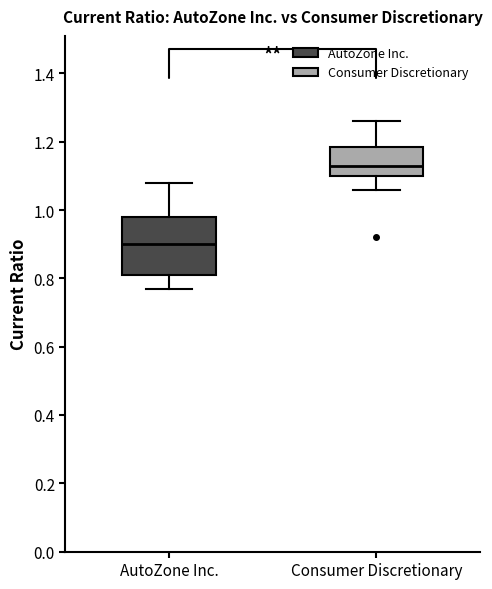

Which box's median line is the highest?

Consumer Discretionary